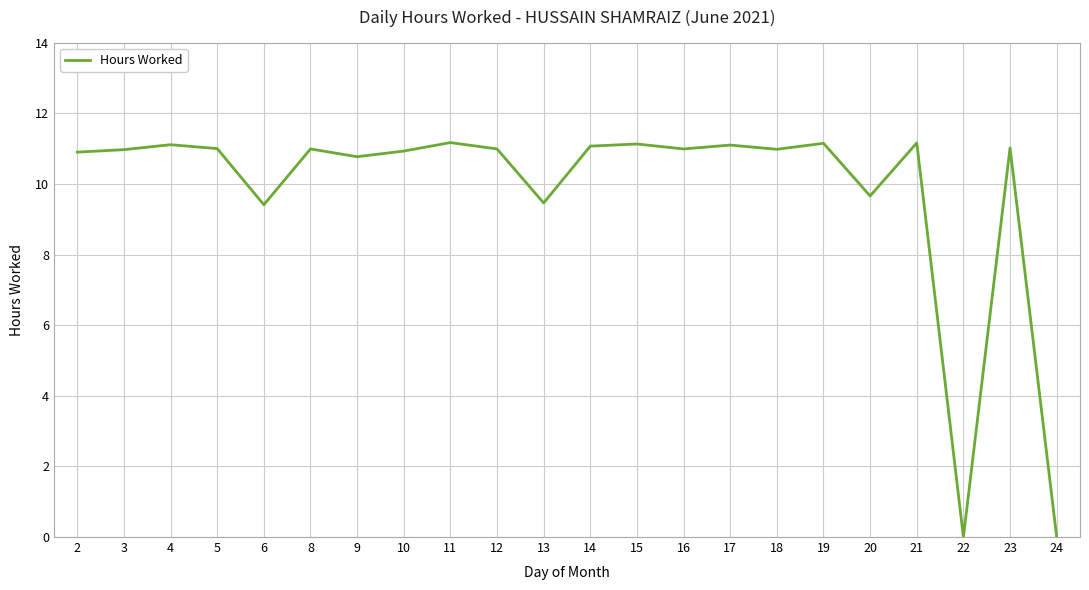

True or false: the data shows 4.1 at 10.

False